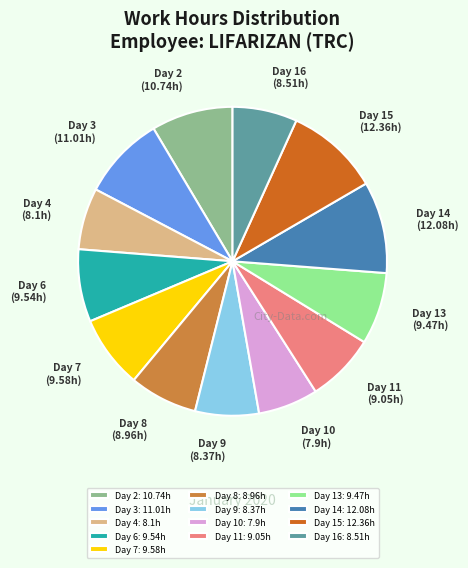

Combined, do Day 6 and Day 10 account for over 50%?

No